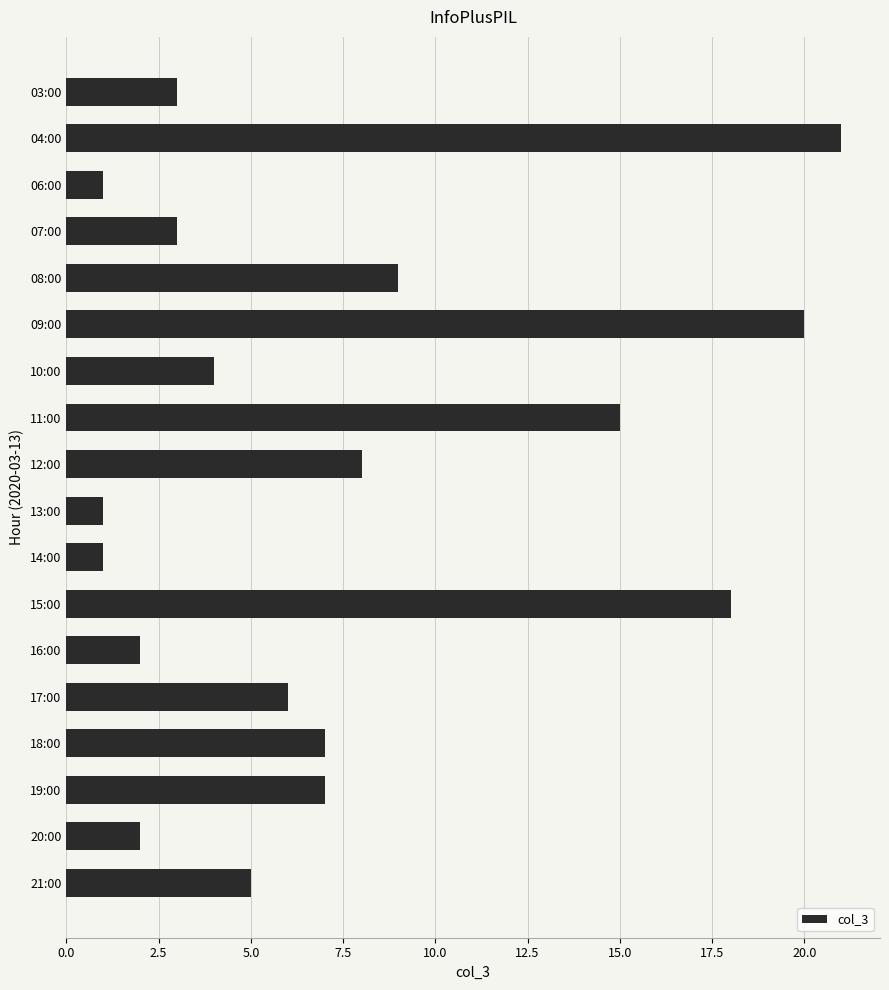

What is the ratio of the value at 03:00 to the value at 20:00?

1.5